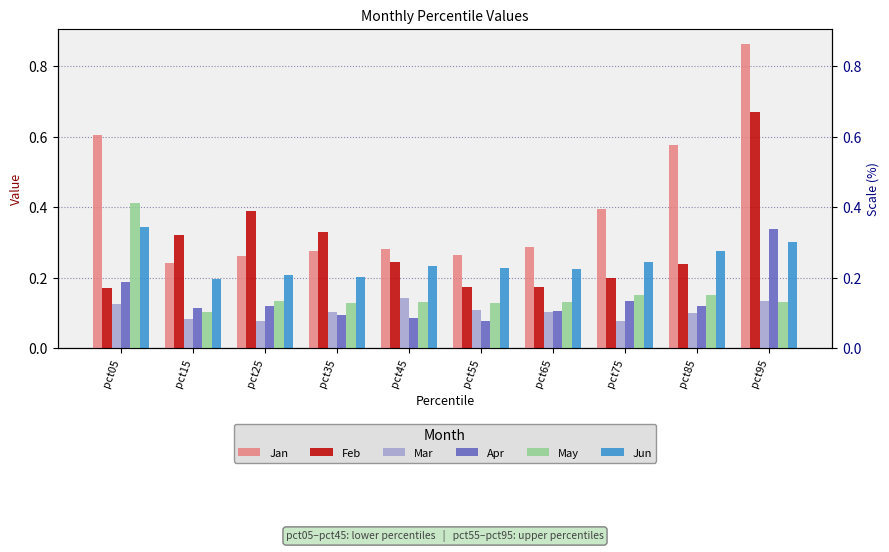

What is the value of the Mar bar at the 3rd from the left?

0.1